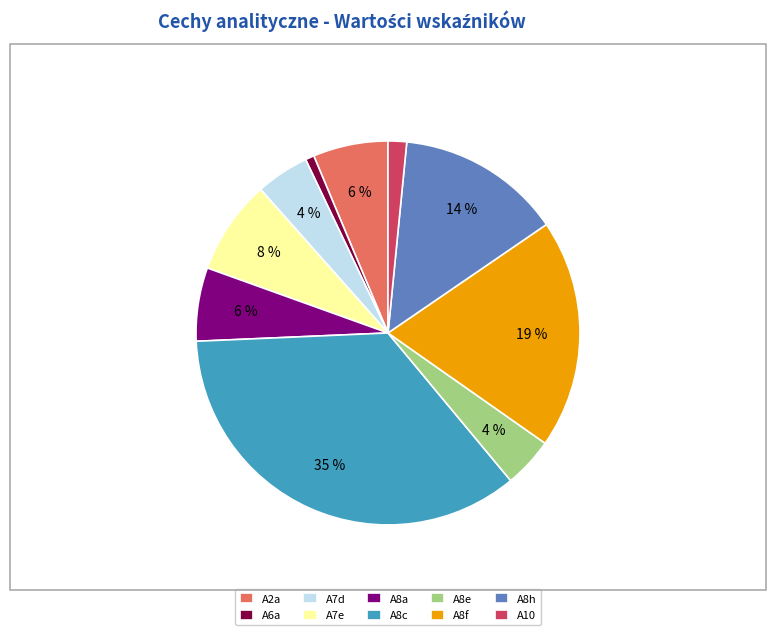

To the nearest percent, what portion does A7d represent?

4%